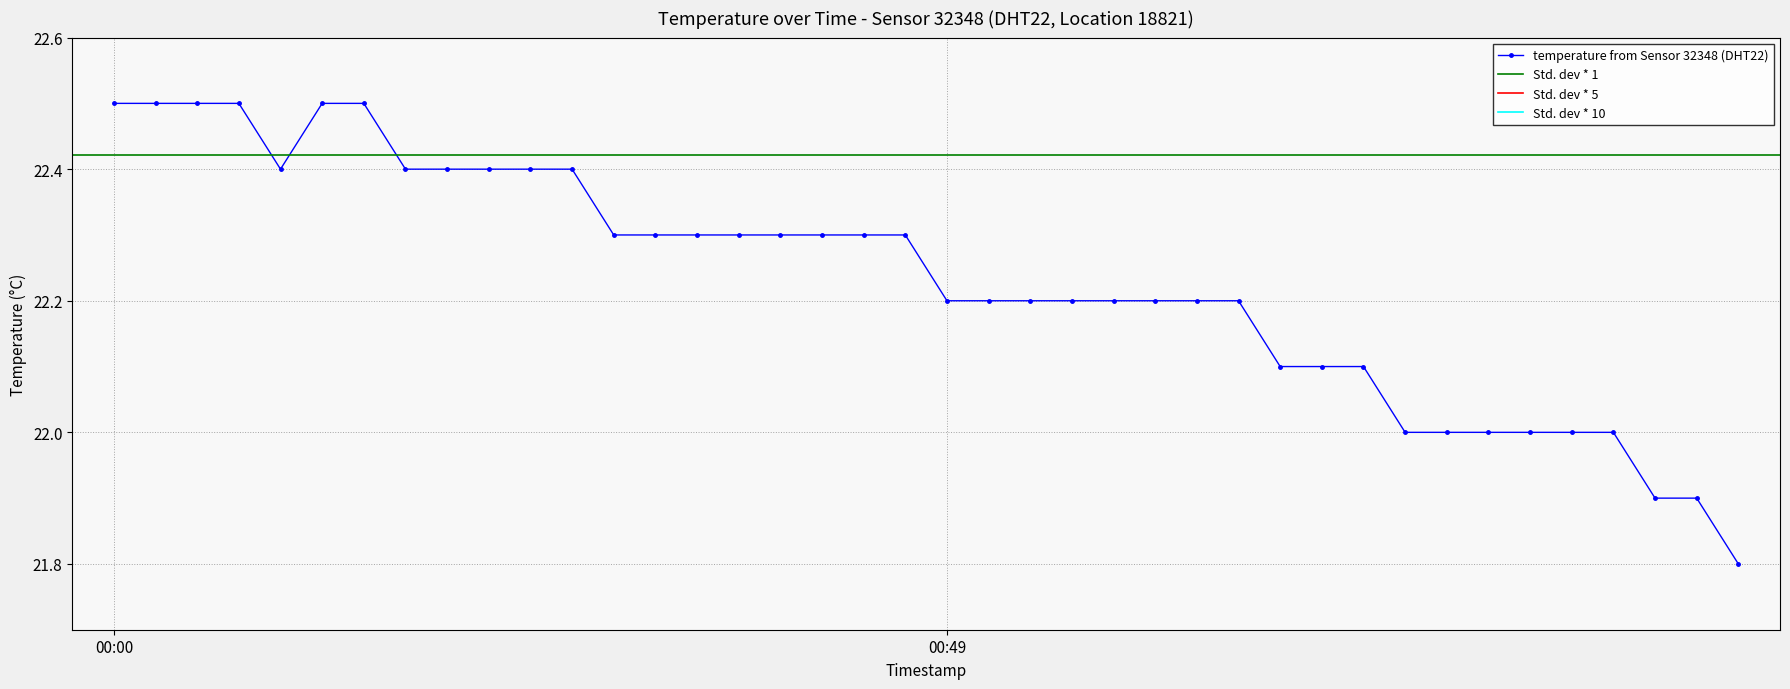

What position from the left is 00:49?

21